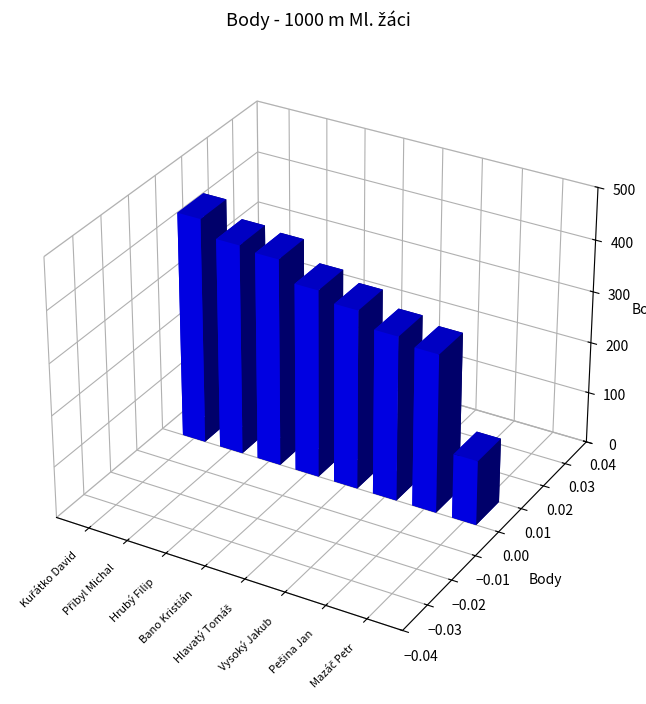

What is the difference between the second highest and second lowest values?

101